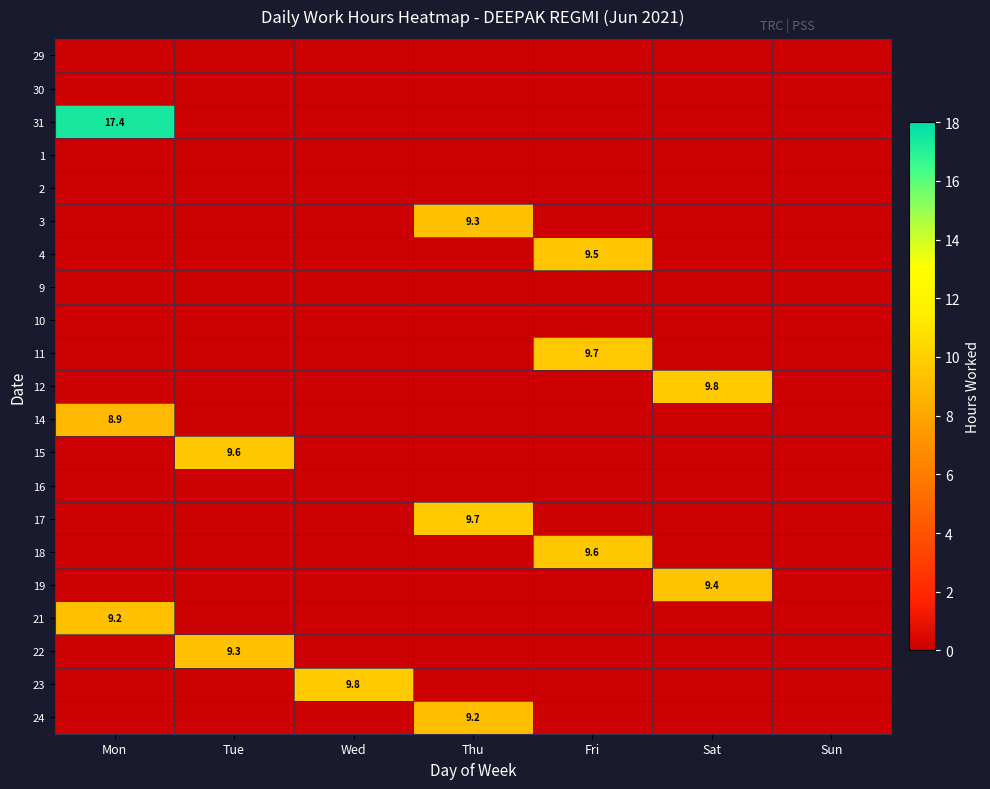

At how many categories does at least one series exceed 9?

6